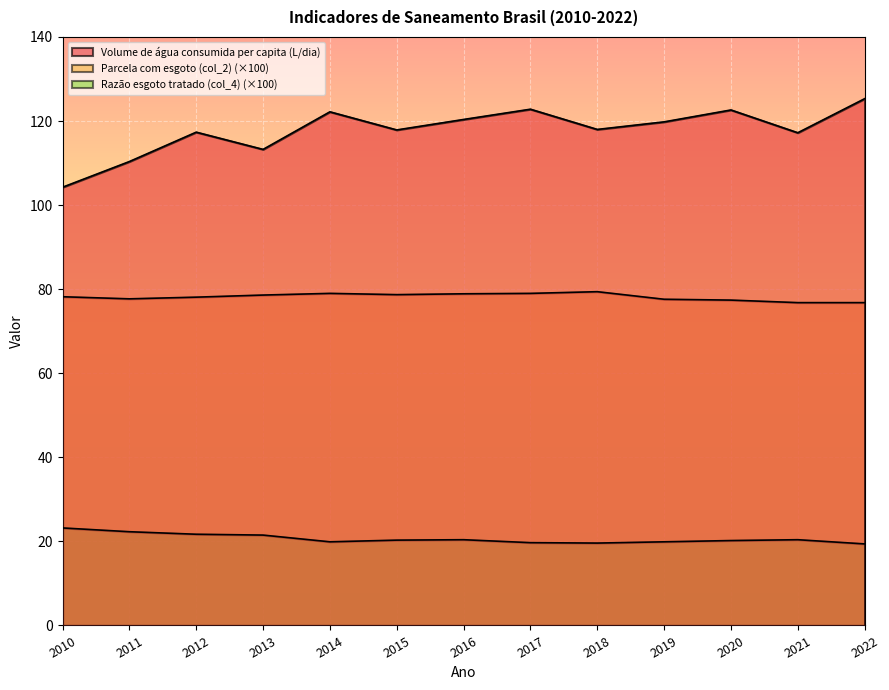

What is the value of the Parcela com esgoto (col_2) point at the 6th from the left?

78.7